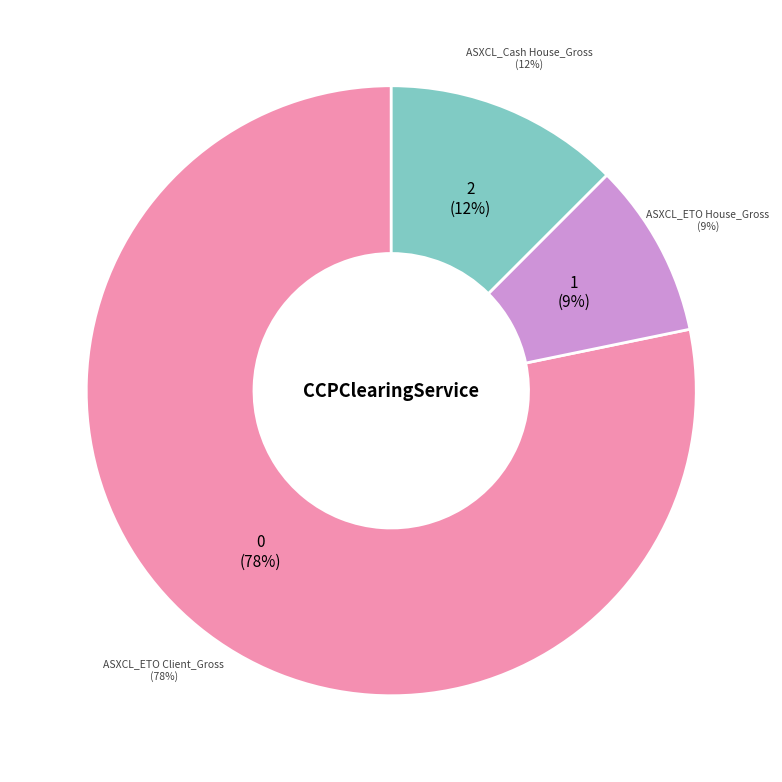

Which category accounts for the majority?

ASXCL_ETO Client_Gross